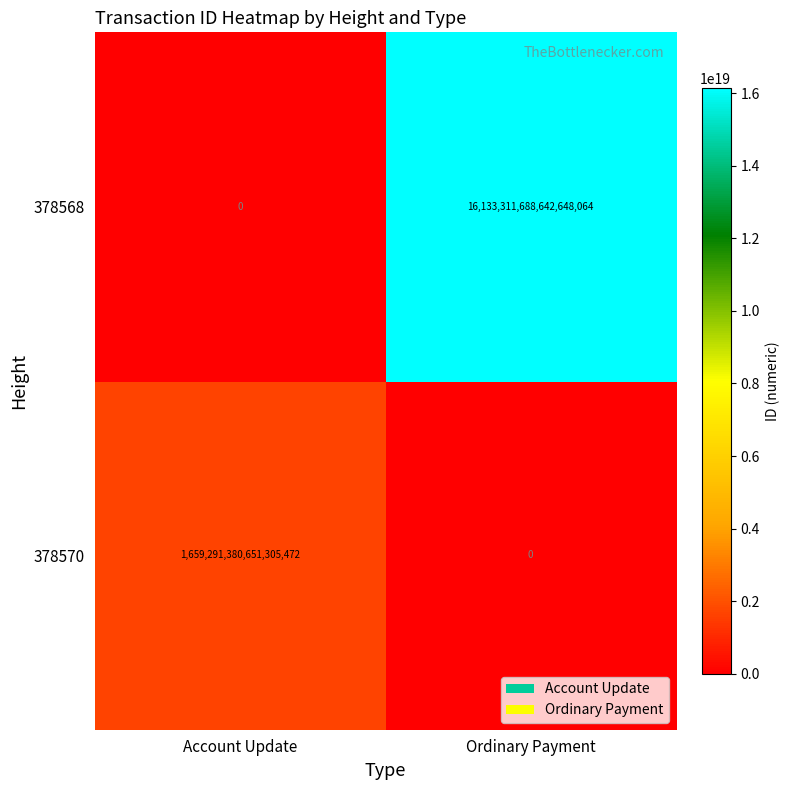

Which category has the highest value across all series?

Ordinary Payment